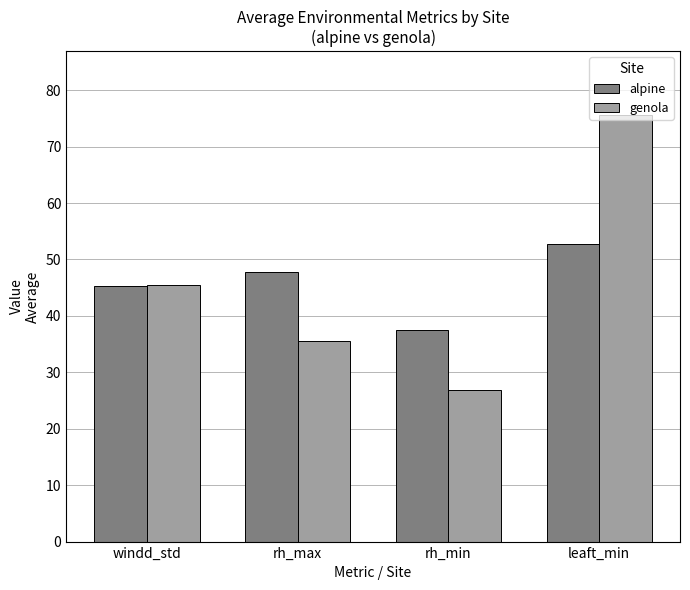

Is the value of genola at rh_max greater than the value of alpine at windd_std?

No